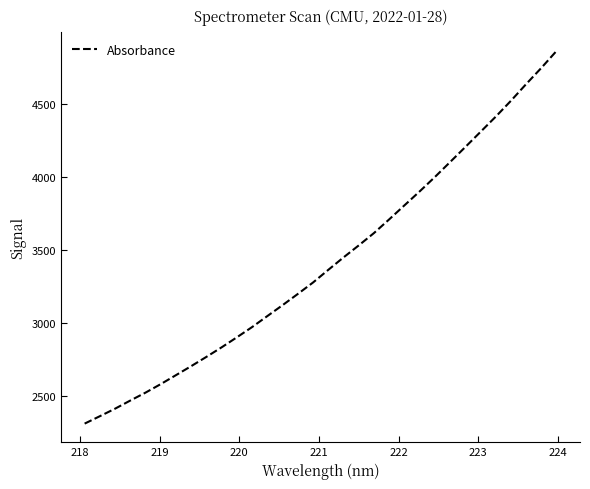

What is the difference between the maximum and minimum values?

2558.0